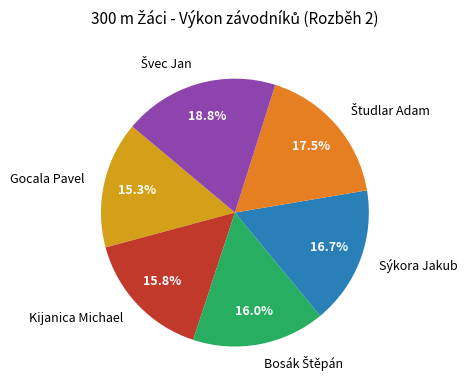

How many slices are in this pie chart?

6